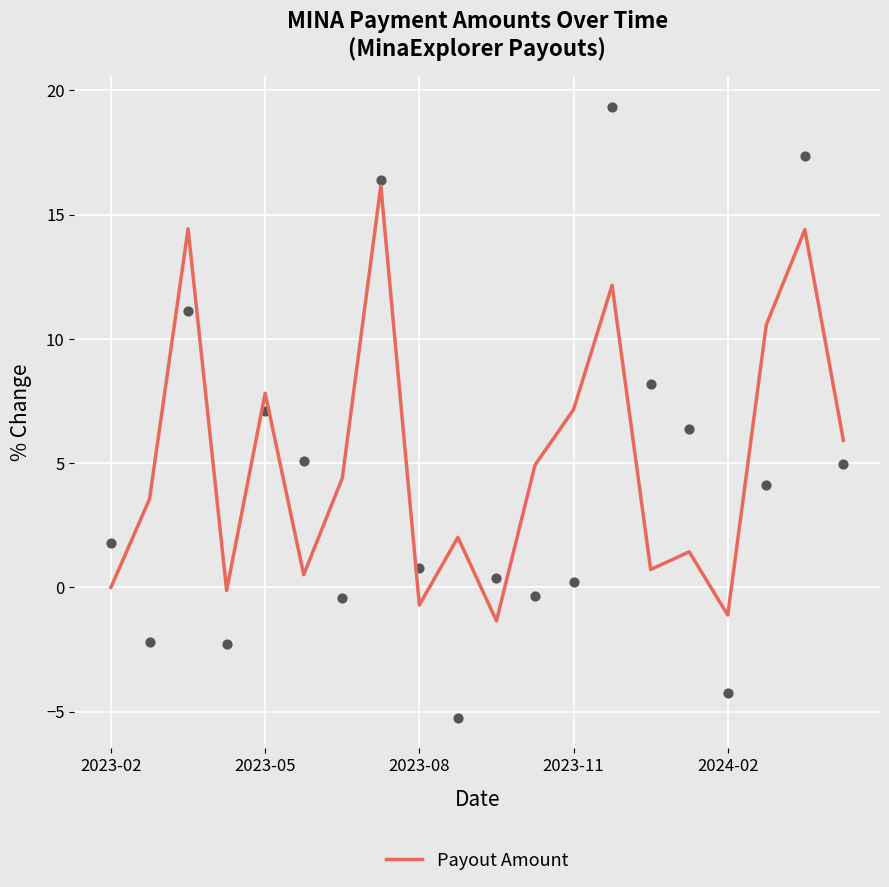

What is the minimum value for Payout Amount?

-1.4